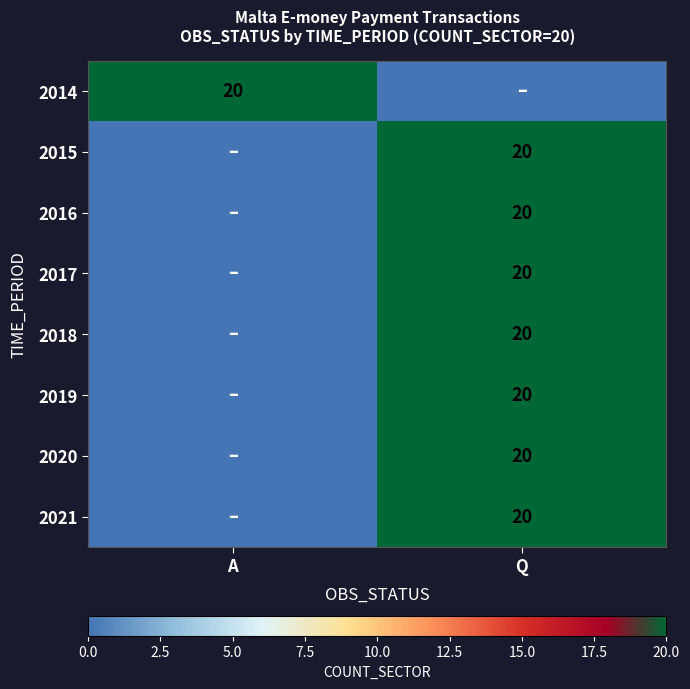

The 2020 series shows 4 at Q. True or false?

False